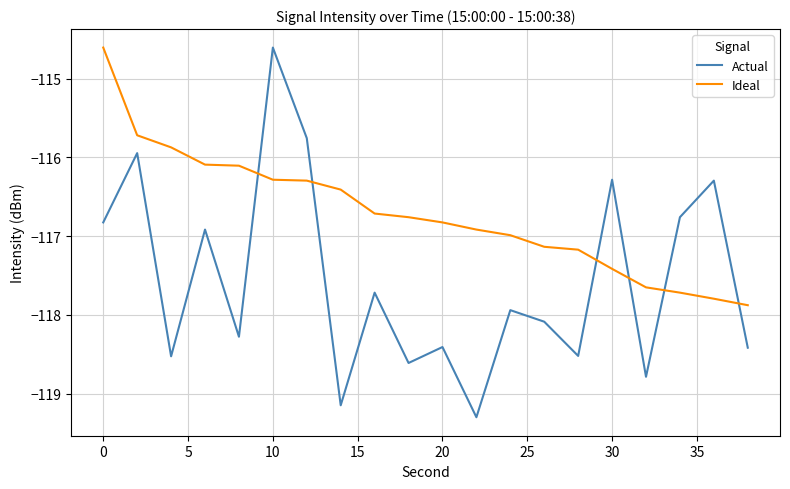

Which series ends up on top after the final intersection of Ideal and Actual?

Ideal